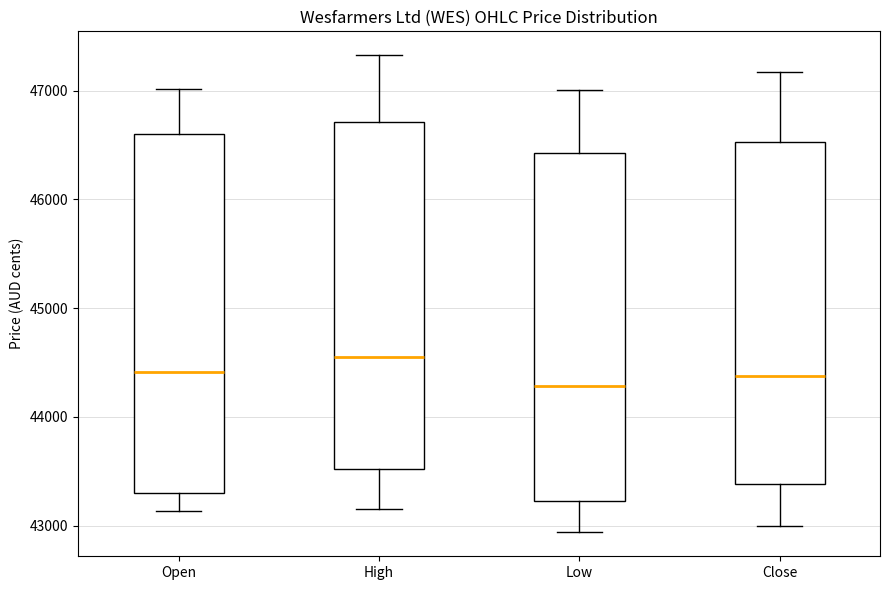

Which box is the tallest, from its lower edge to its upper edge?

Open